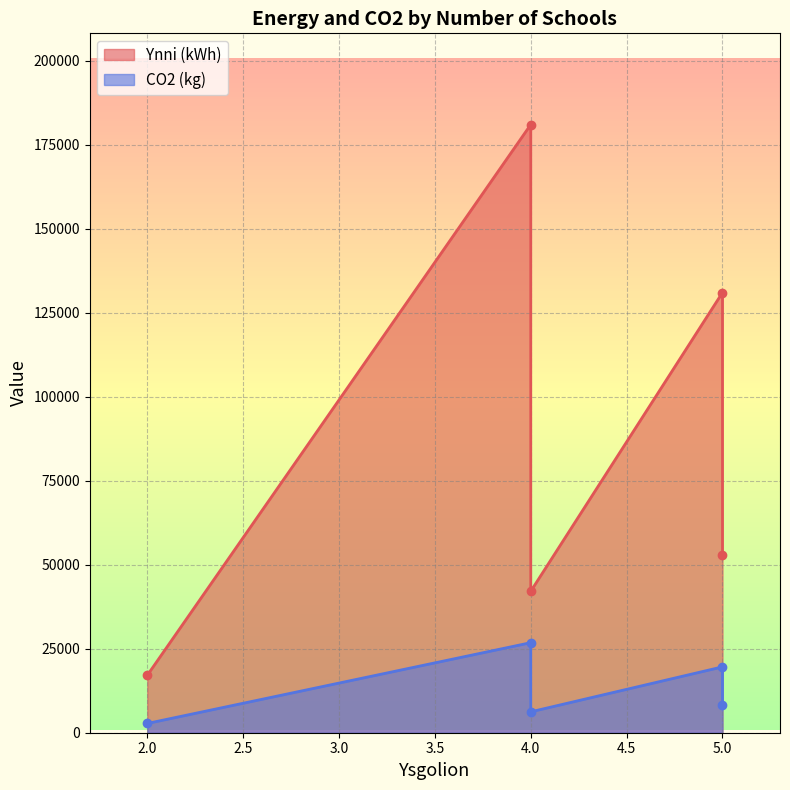

The value of Ynni (kWh) at 4 is 42100. True or false?

True